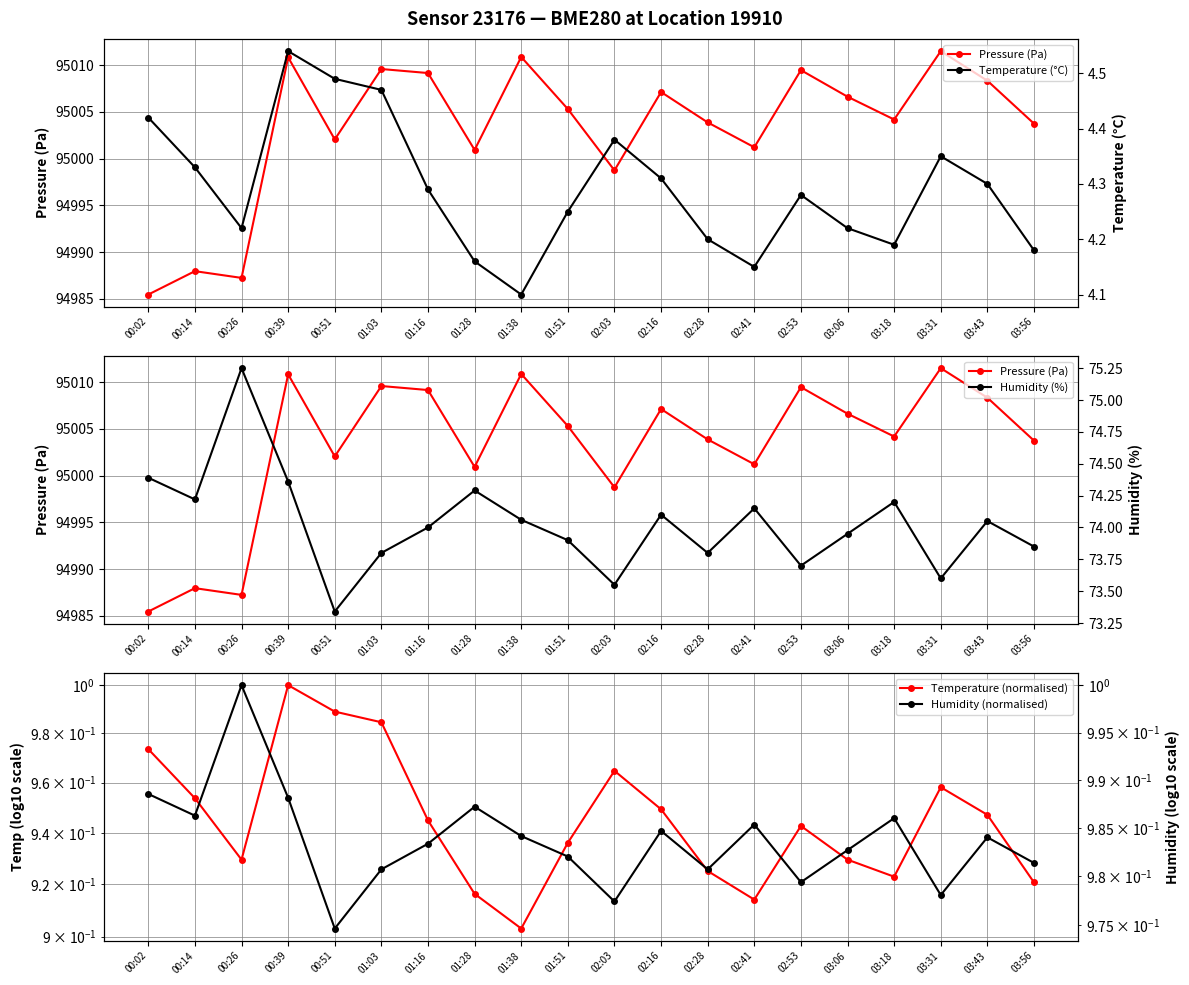

What is the sum of the Humidity (normalised) values at 01:28 and 02:53?

2.0